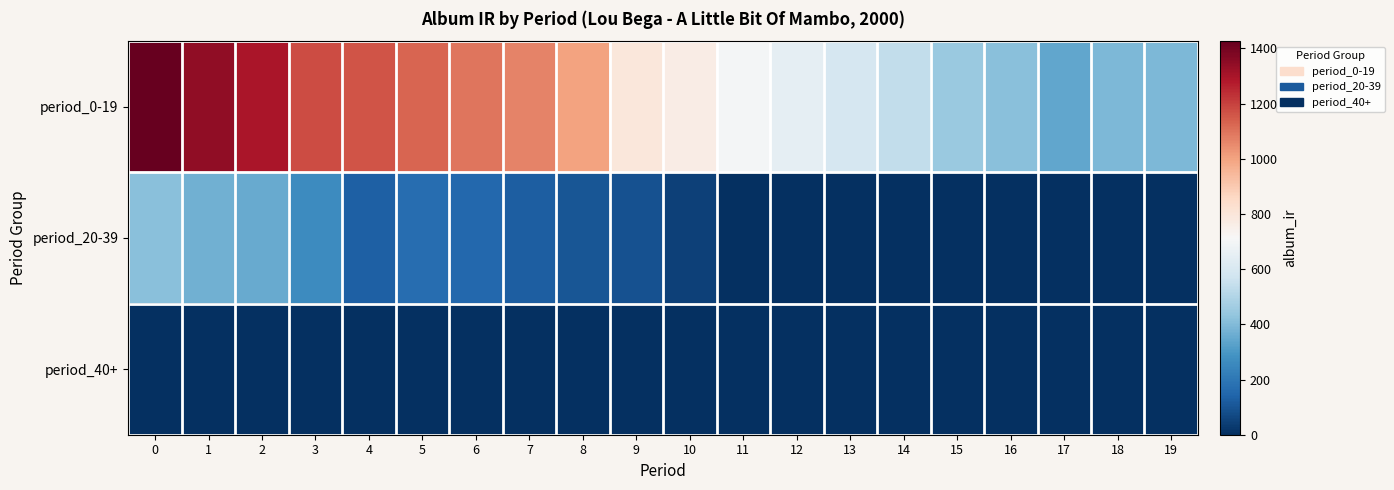

Reading right to left, list all the values displayed in this chart.

period_0-19: 19=391.8	18=395.4	17=345.3	16=414.7	15=446.7	14=535.9	13=592.8	12=648.6	11=698.9	10=768.2	9=796.7	8=999.3	7=1065.0	6=1094.2	5=1130.9	4=1163.5	3=1181.2	2=1295.9	1=1347.8	0=1426.5
period_20-39: 19=0.0	18=0.0	17=0.0	16=0.0	15=0.0	14=0.0	13=0.0	12=0.0	11=0.0	10=48.4	9=90.3	8=103.1	7=126.0	6=155.4	5=171.4	4=133.2	3=267.2	2=352.2	1=371.1	0=414.4
period_40+: 19=0.0	18=0.0	17=0.0	16=0.0	15=0.0	14=0.0	13=0.0	12=0.0	11=0.0	10=0.0	9=0.0	8=0.0	7=0.0	6=0.0	5=0.0	4=0.0	3=0.0	2=0.0	1=0.0	0=0.0